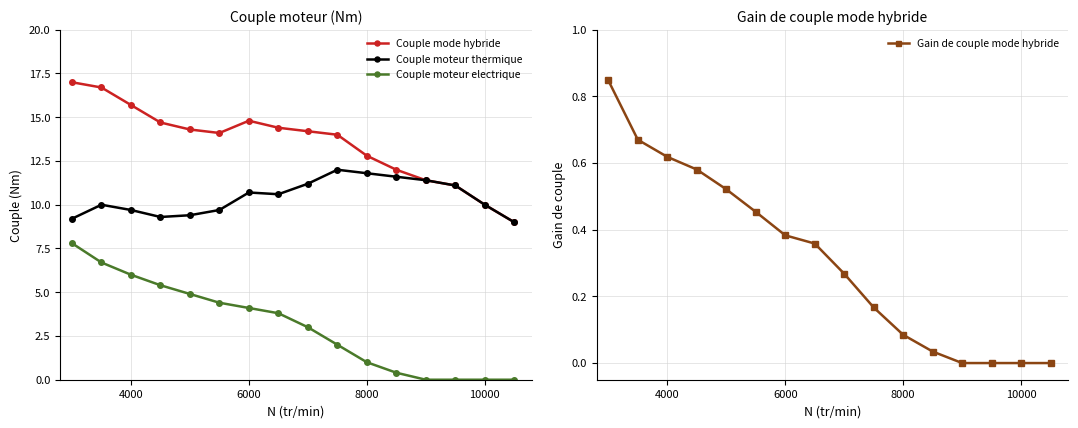

How many values in the Couple mode hybride series are below 14?

6